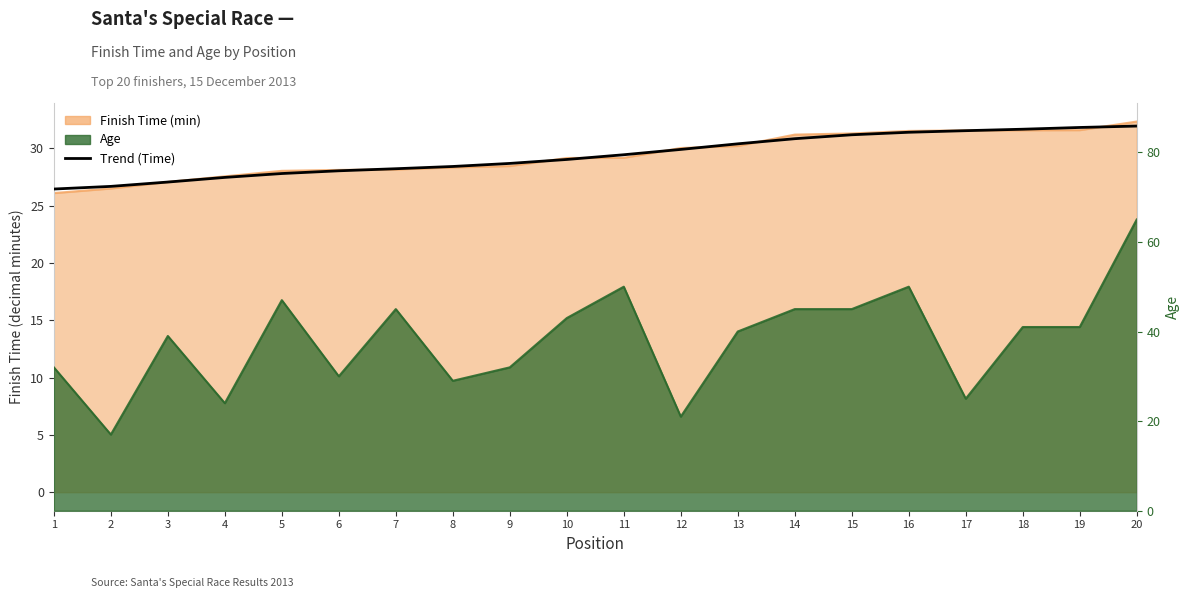

Reading right to left, list all the values displayed in this chart.

20=31.9	19=31.8	18=31.7	17=31.5	16=31.4	15=31.2	14=30.8	13=30.4	12=29.9	11=29.4	10=29.0	9=28.7	8=28.4	7=28.2	6=28.0	5=27.8	4=27.5	3=27.1	2=26.7	1=26.4